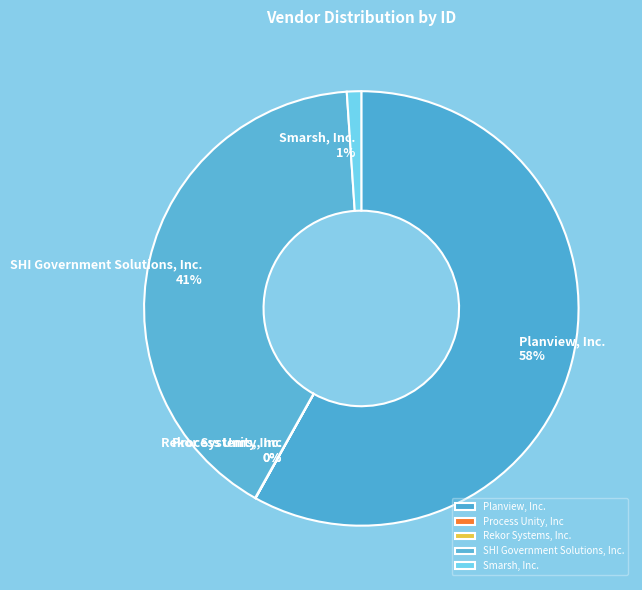

Combined, do Smarsh, Inc. and SHI Government Solutions, Inc. account for over 50%?

No